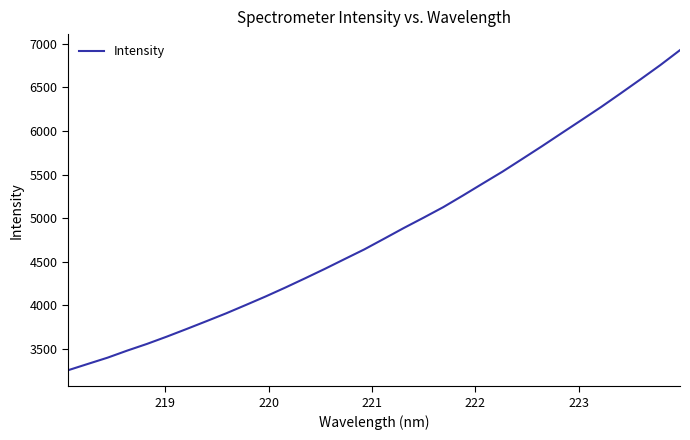

What is the maximum value shown in the chart?

6928.7